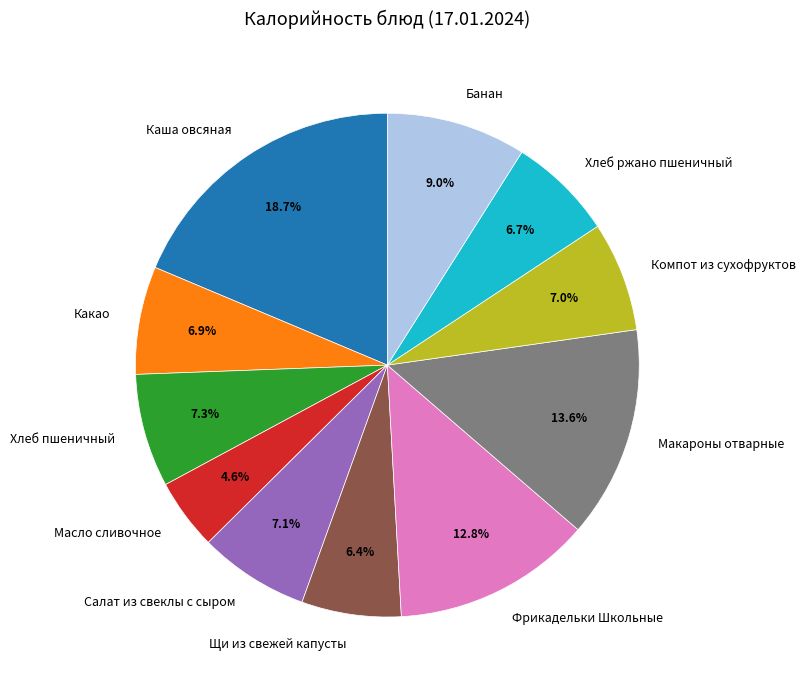

How many slices are in this pie chart?

11